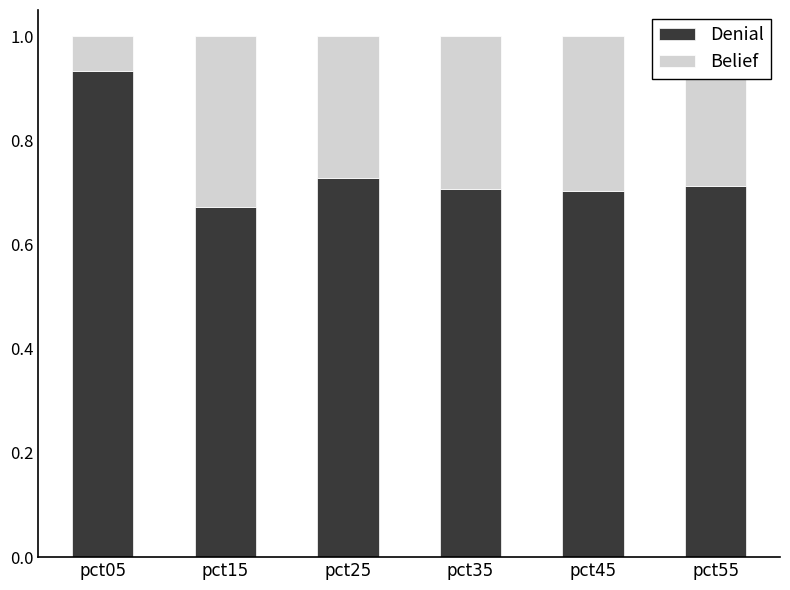

The value of Denial at pct15 is 0.7. True or false?

True